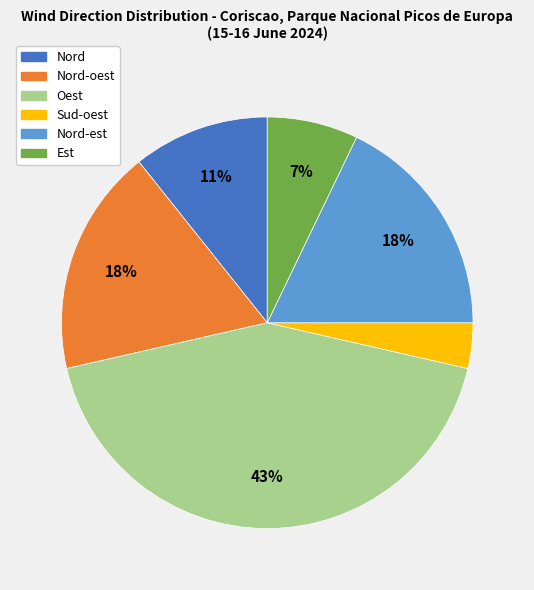

To the nearest percent, what is the average slice percentage?

17%